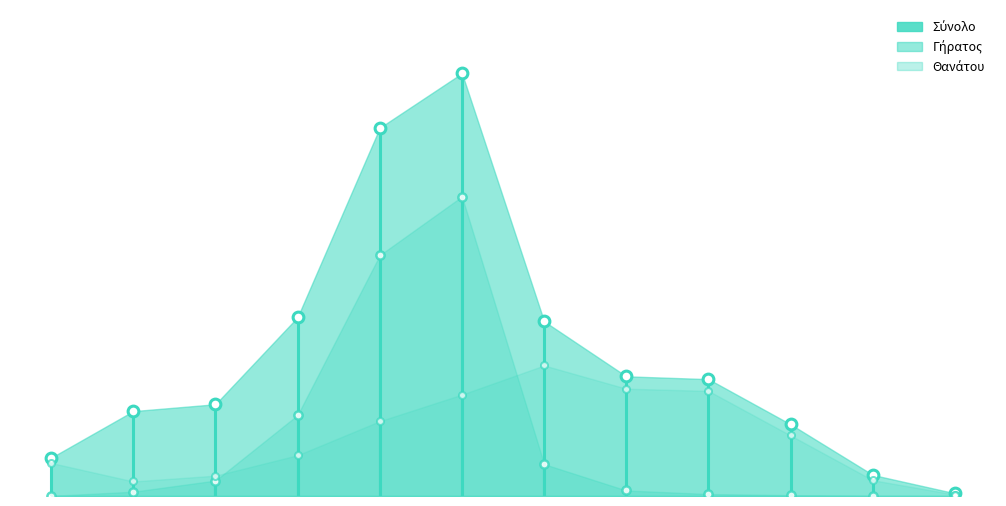

Which series has the largest total across all categories?

Σύνολο